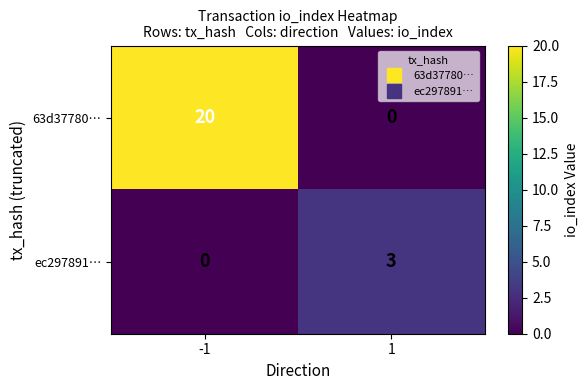

At which category is the sum across all series the highest?

-1